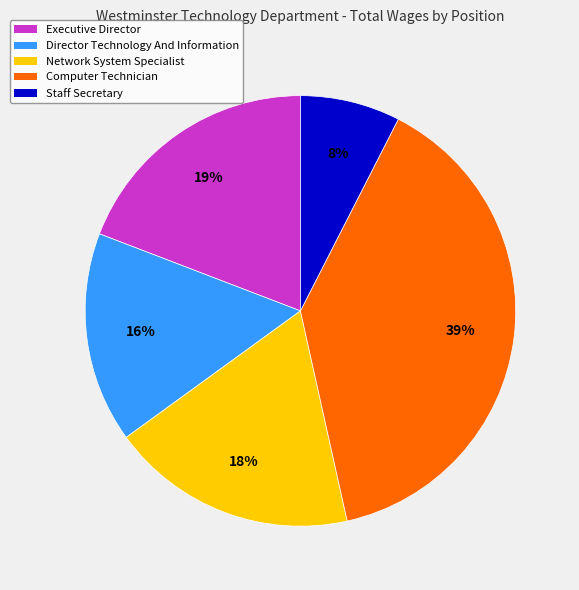

Do Staff Secretary and Executive Director together represent more than half of the pie?

No